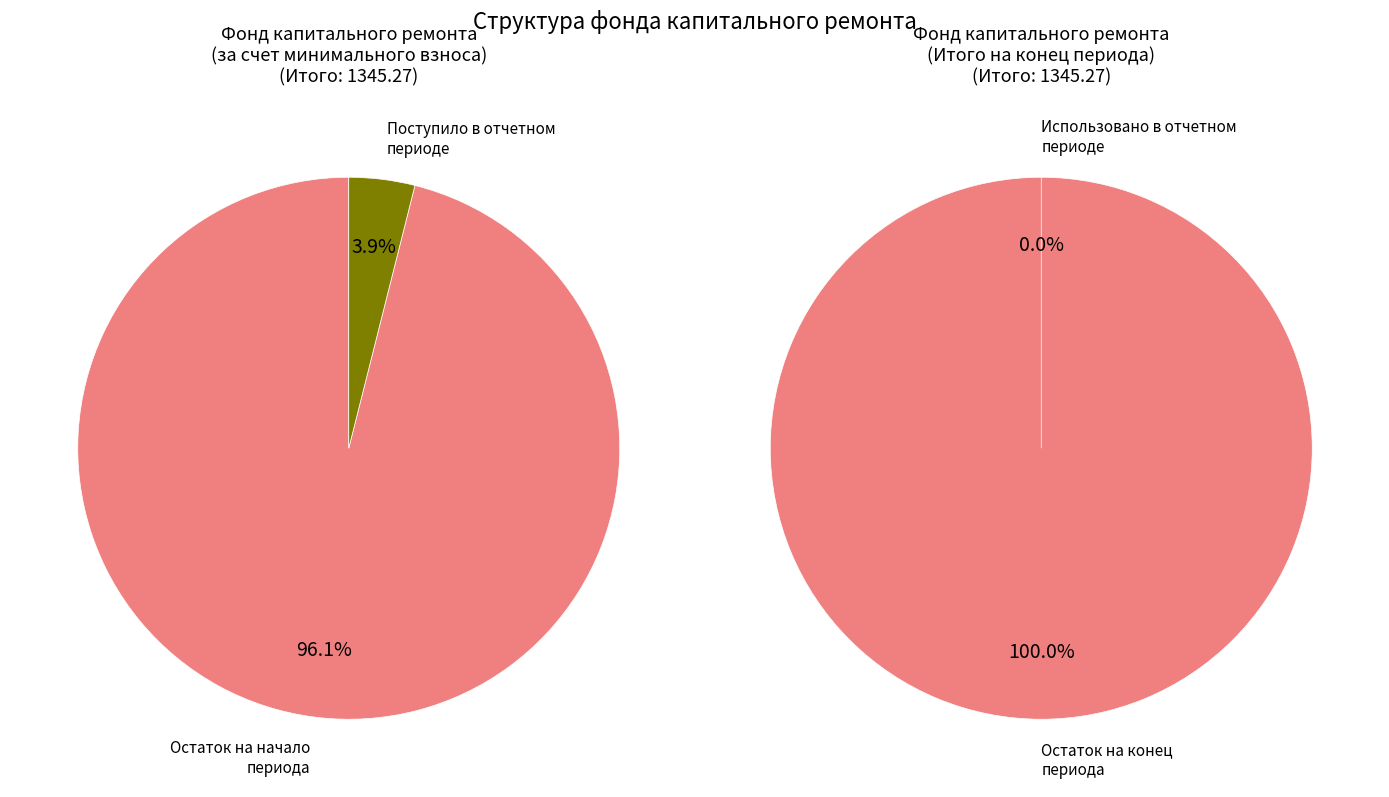

To the nearest percent, what is the difference between the Поступило в отчетном периоде and Остаток на начало периода slice percentages?

92%